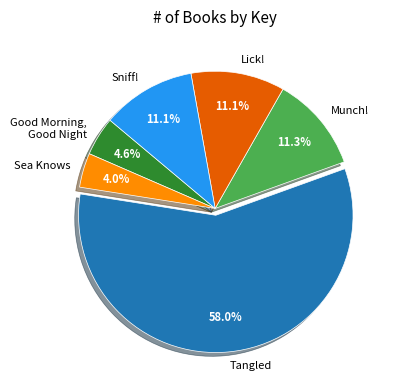

True or false: Lick! accounts for 24% of the total.

False